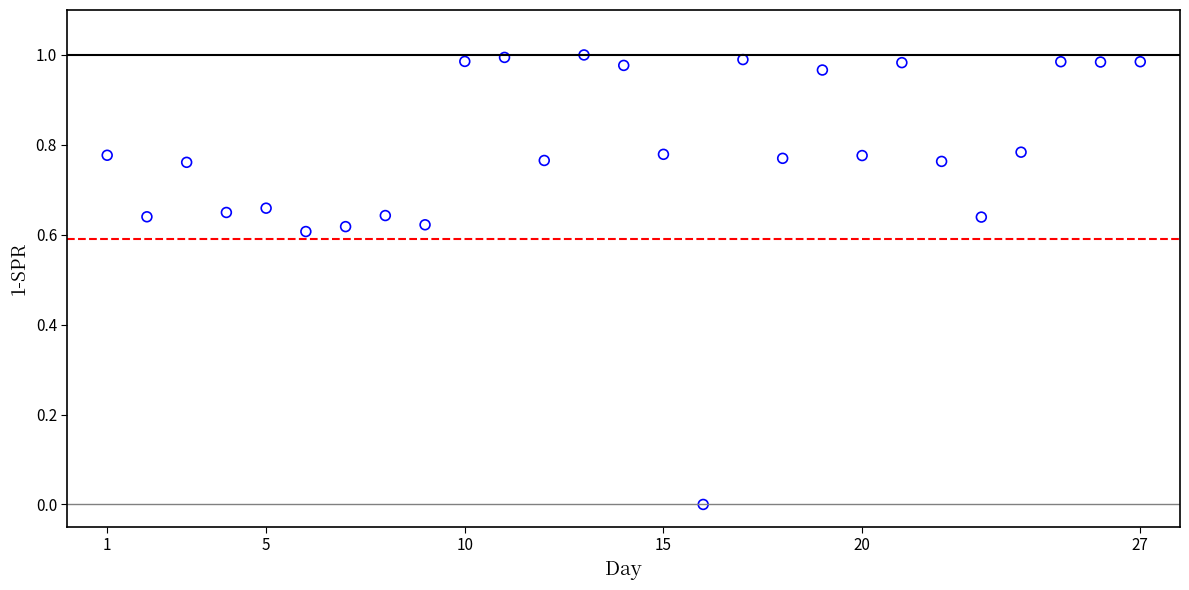

What is the range of X values (max minus min)?

26.0